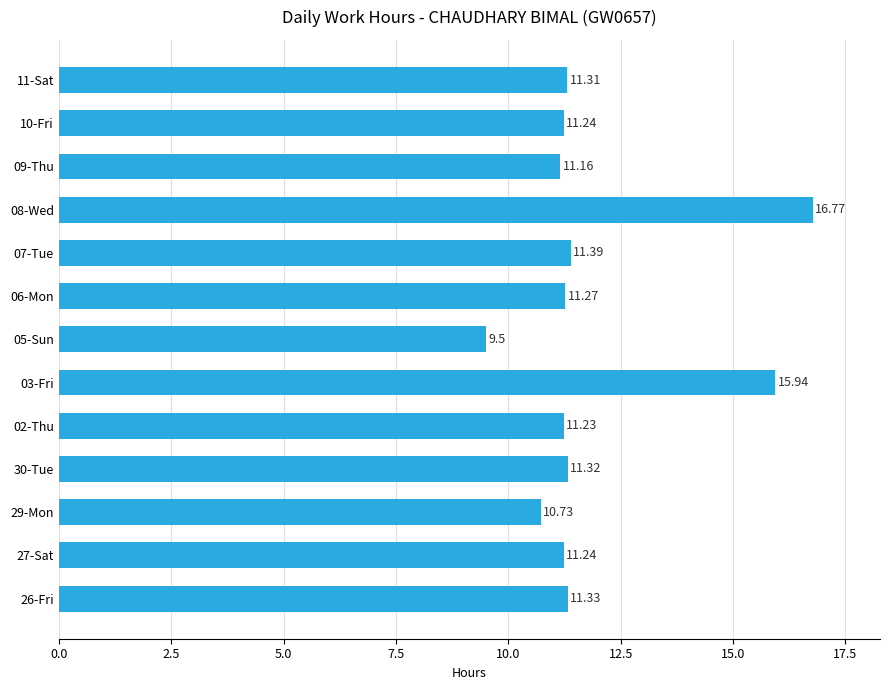

Which label corresponds to the smallest value in the chart?

05-Sun